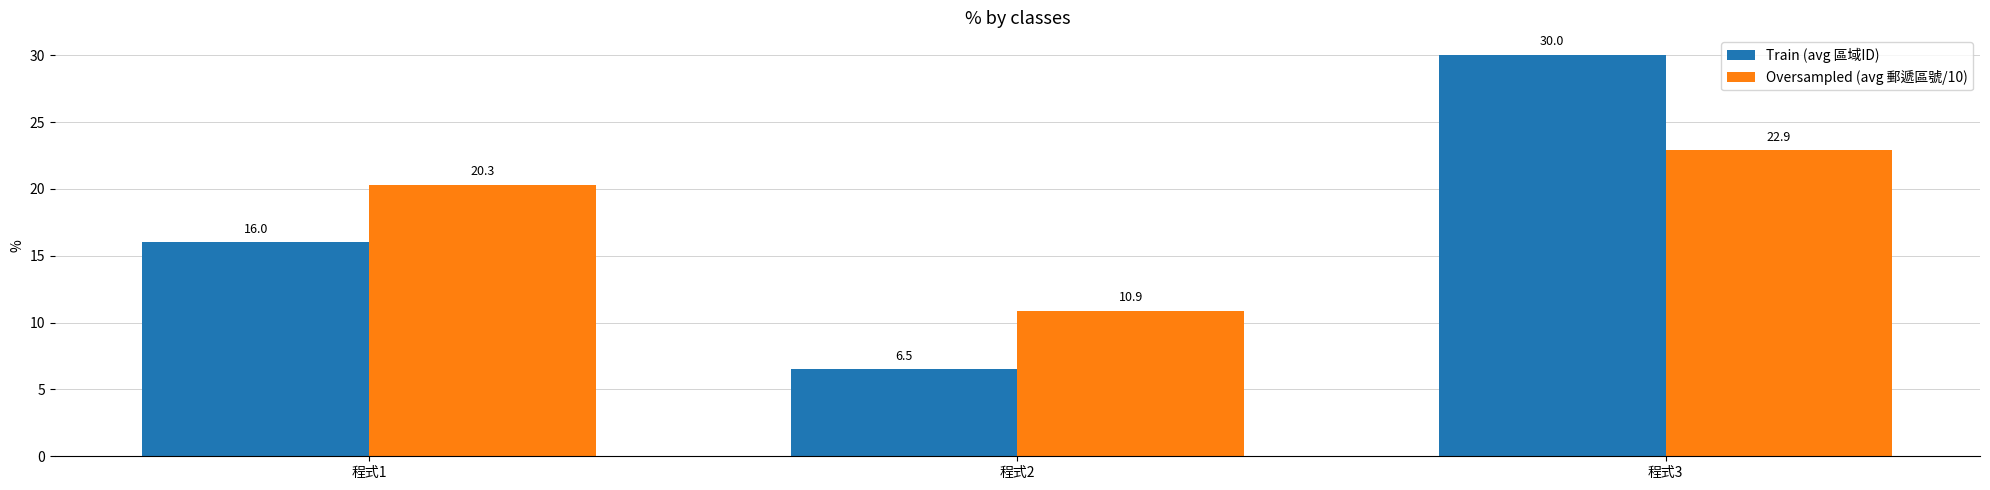

List the series in order of their overall mean, highest first.

Oversampled (avg 郵遞區號/10), Train (avg 區域ID)